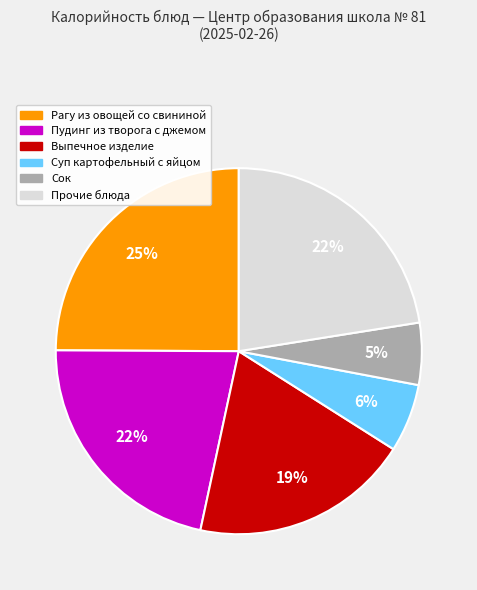

Does any single category account for the majority?

No